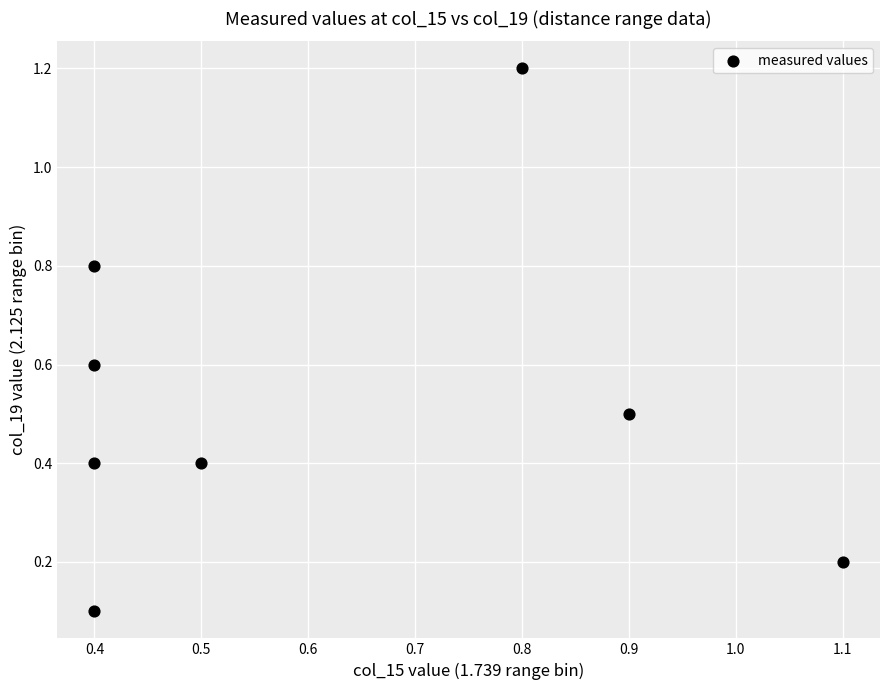

What is the average Y value?

0.5